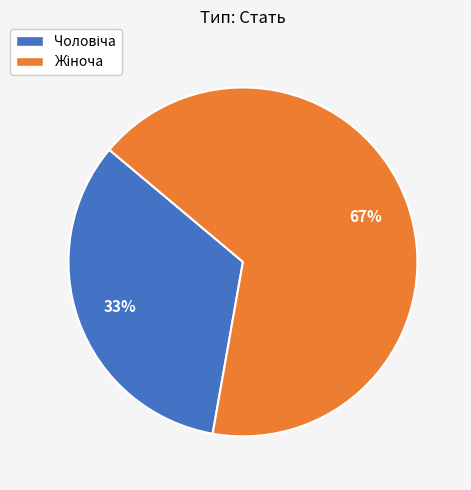

Is there a majority slice in this chart?

Yes